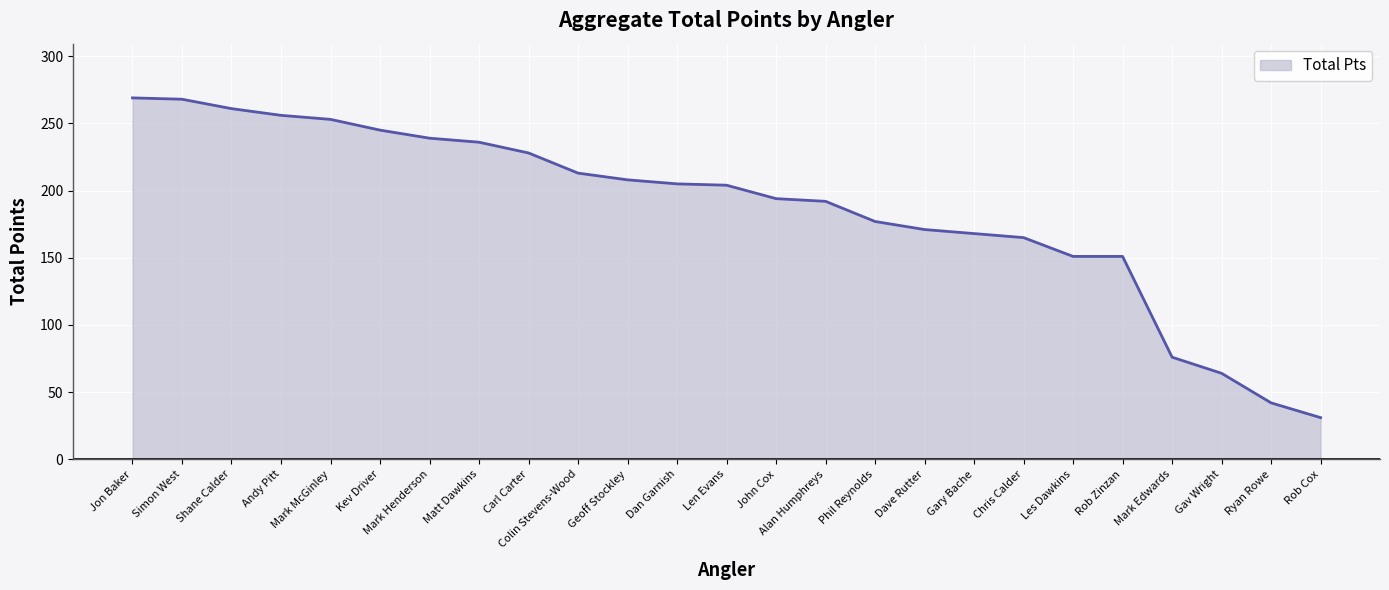

Between Rob Cox and Chris Calder, which is larger?

Chris Calder